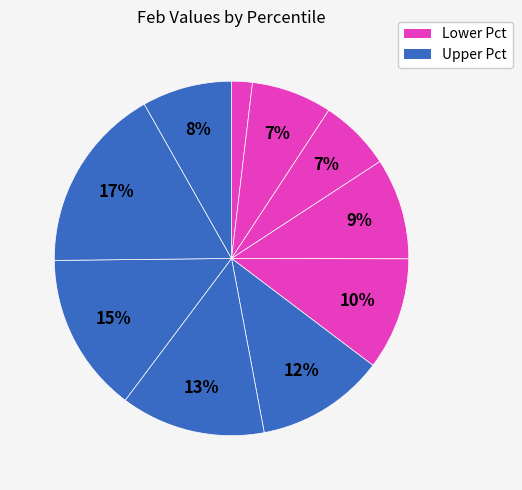

Does any single category account for the majority?

No